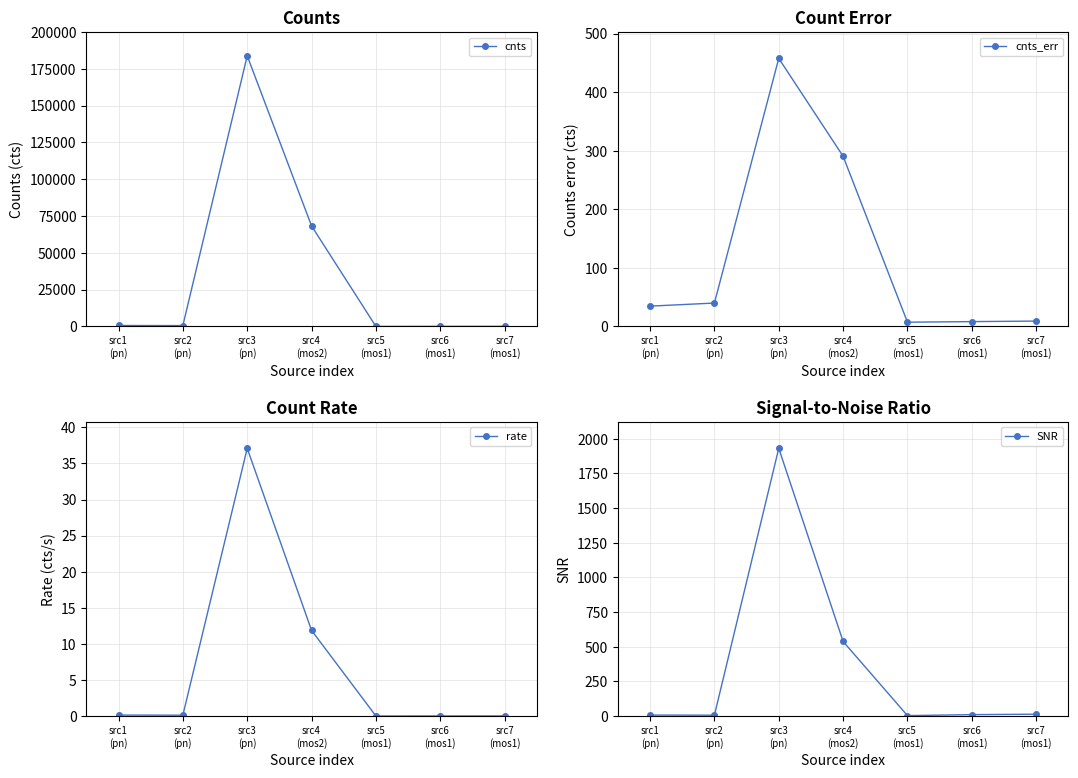

Reading left to right, extract all data points from this chart.

cnts: src1
(pn)=654.9	src2
(pn)=577.0	src3
(pn)=183802.0	src4
(mos2)=68267.3	src5
(mos1)=14.3	src6
(mos1)=48.7	src7
(mos1)=63.7
cnts_err: src1
(pn)=34.7	src2
(pn)=39.9	src3
(pn)=457.6	src4
(mos2)=290.5	src5
(mos1)=7.2	src6
(mos1)=8.2	src7
(mos1)=9.2
rate: src1
(pn)=0.1	src2
(pn)=0.1	src3
(pn)=37.1	src4
(mos2)=11.9	src5
(mos1)=0.0	src6
(mos1)=0.0	src7
(mos1)=0.0
SNR: src1
(pn)=6.9	src2
(pn)=6.1	src3
(pn)=1931.6	src4
(mos2)=537.9	src5
(mos1)=3.0	src6
(mos1)=10.0	src7
(mos1)=13.1